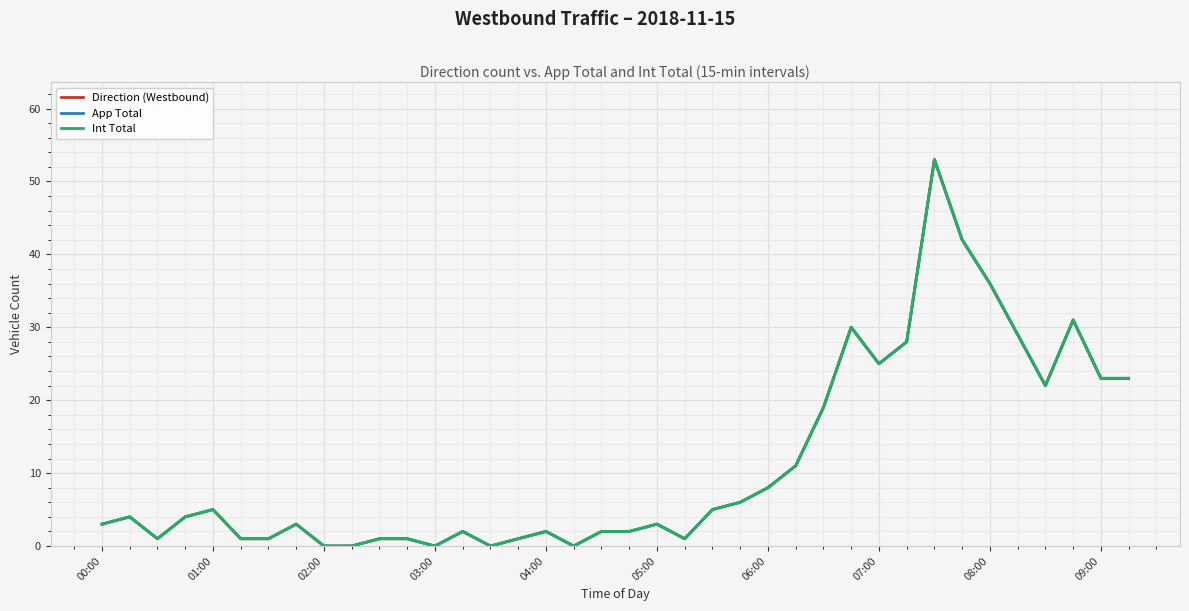

What is the average value of the Direction (Westbound) series?

11